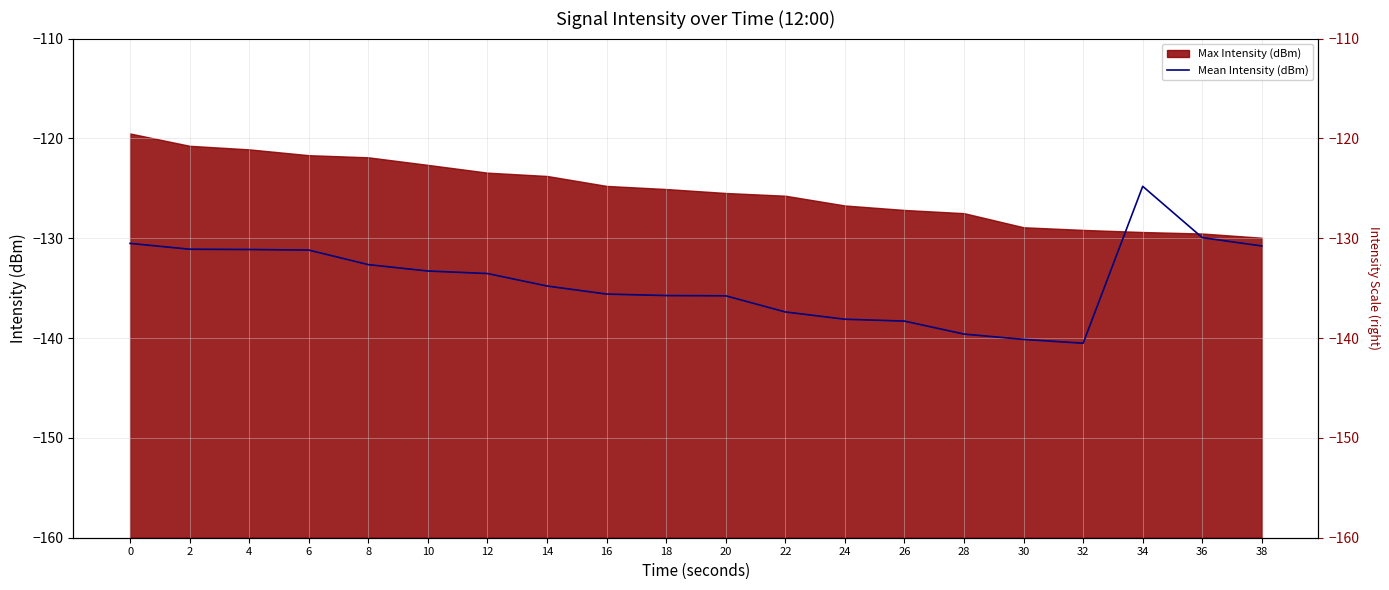

How many values are below -133?

12